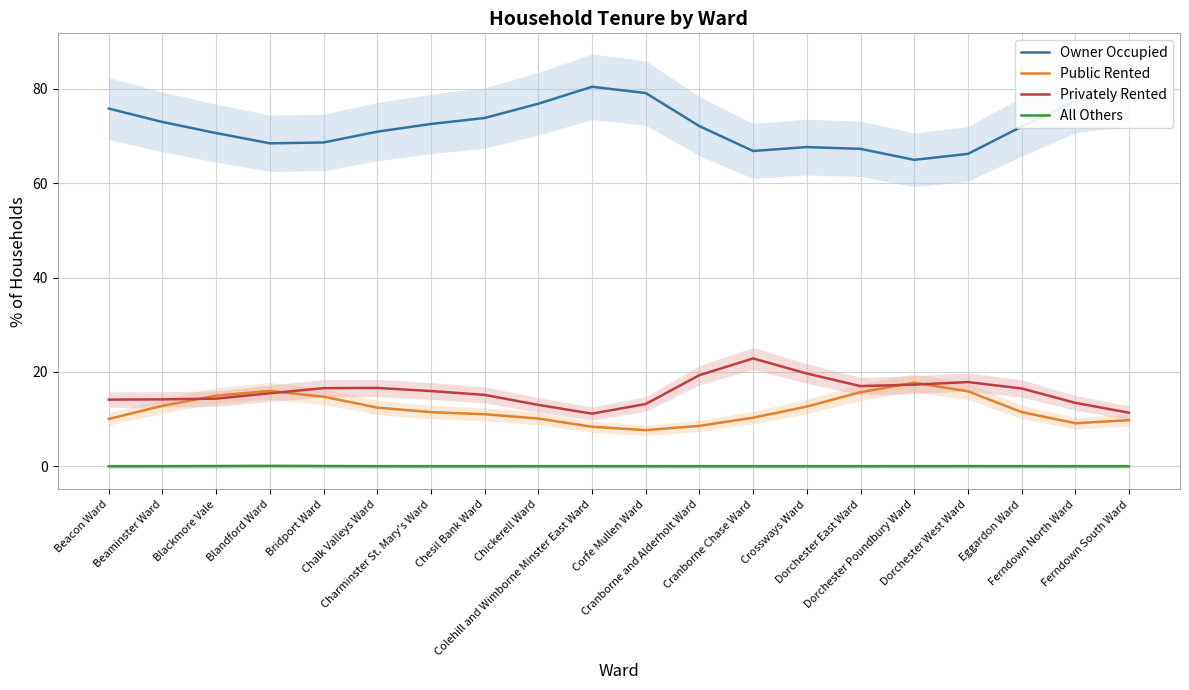

How many values in the Privately Rented series are below 15?

8